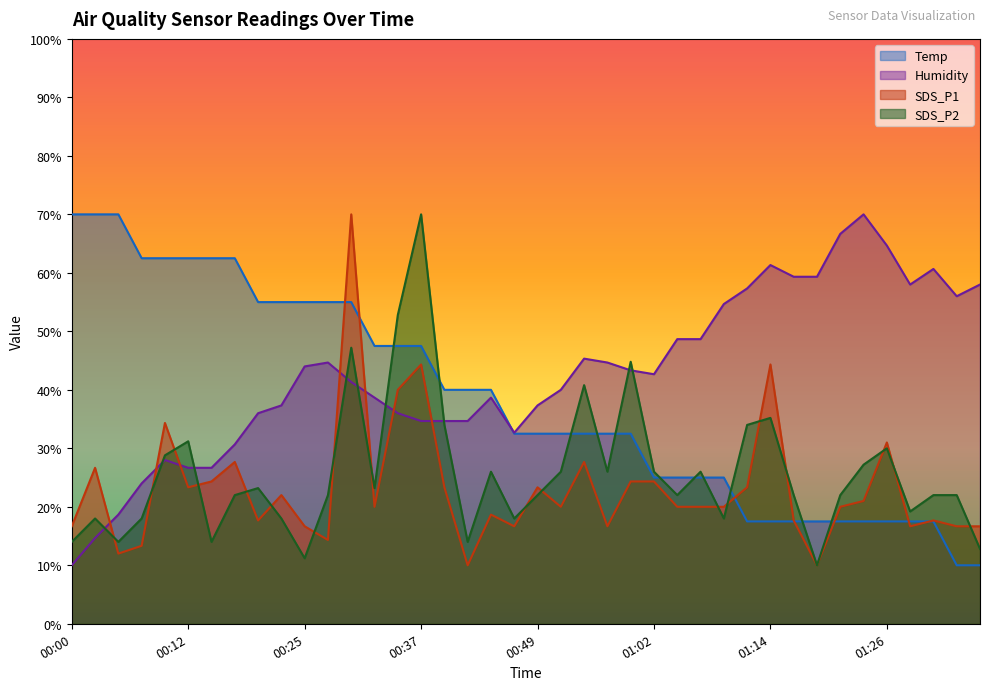

How many intersections are there between Humidity and Temp?

1